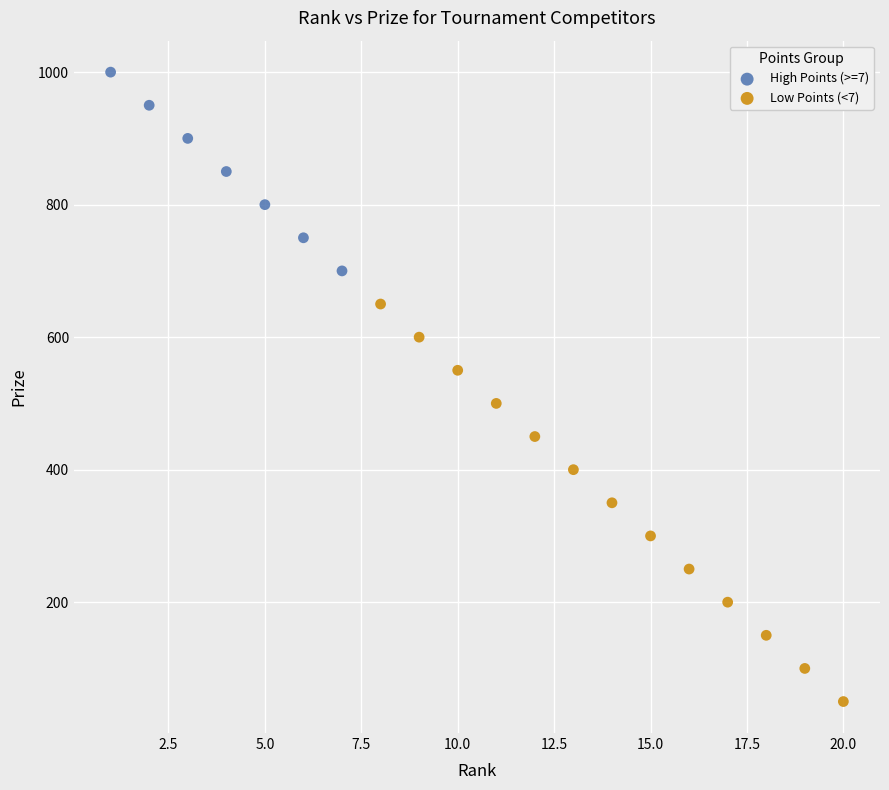

Which series reaches the minimum Y coordinate?

Low Points (<7)